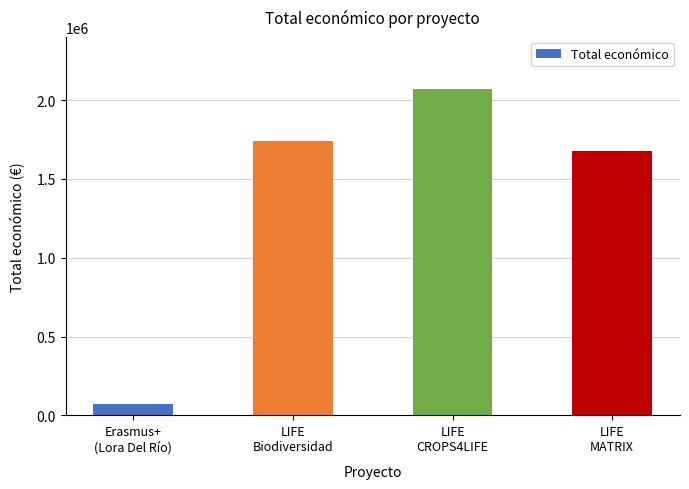

What is the label of the 1st bar from the left?

Erasmus+
(Lora Del Río)